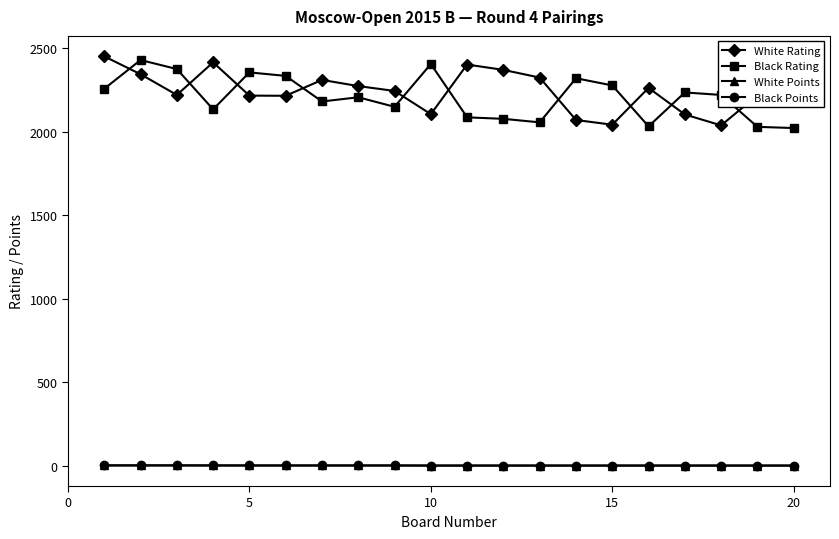

What is the difference between the maximum and minimum values in the White Rating series?

413.0